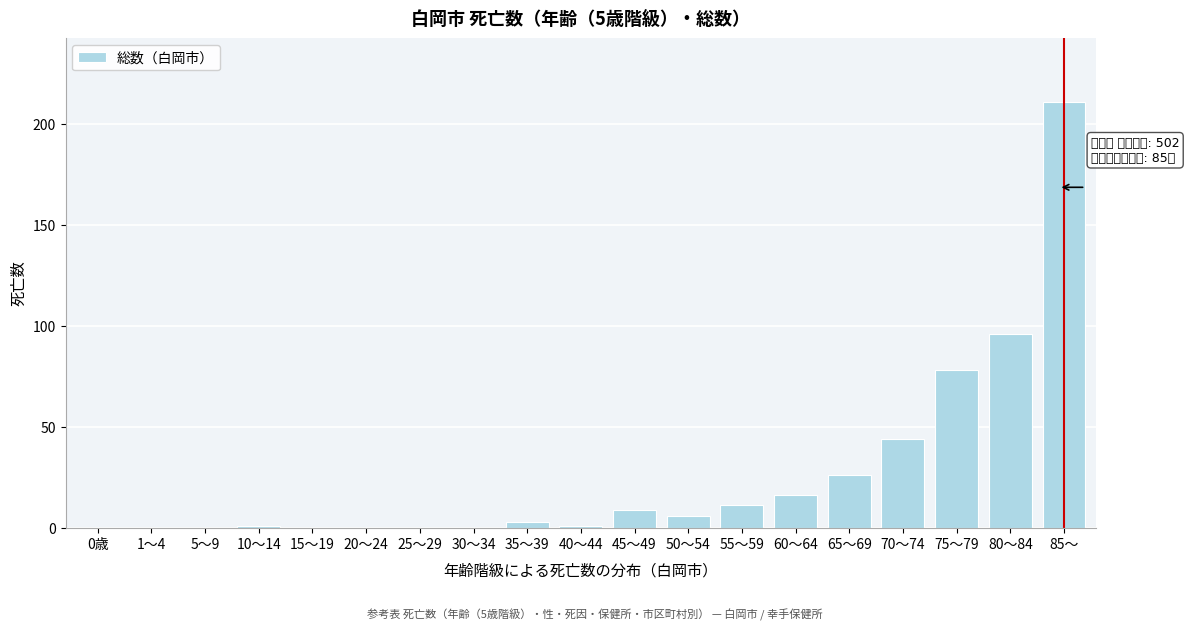

Reading left to right, list all the values displayed in this chart.

0歳=0	1～4=0	5～9=0	10～14=1	15～19=0	20～24=0	25～29=0	30～34=0	35～39=3	40～44=1	45～49=9	50～54=6	55～59=11	60～64=16	65～69=26	70～74=44	75～79=78	80～84=96	85～=211